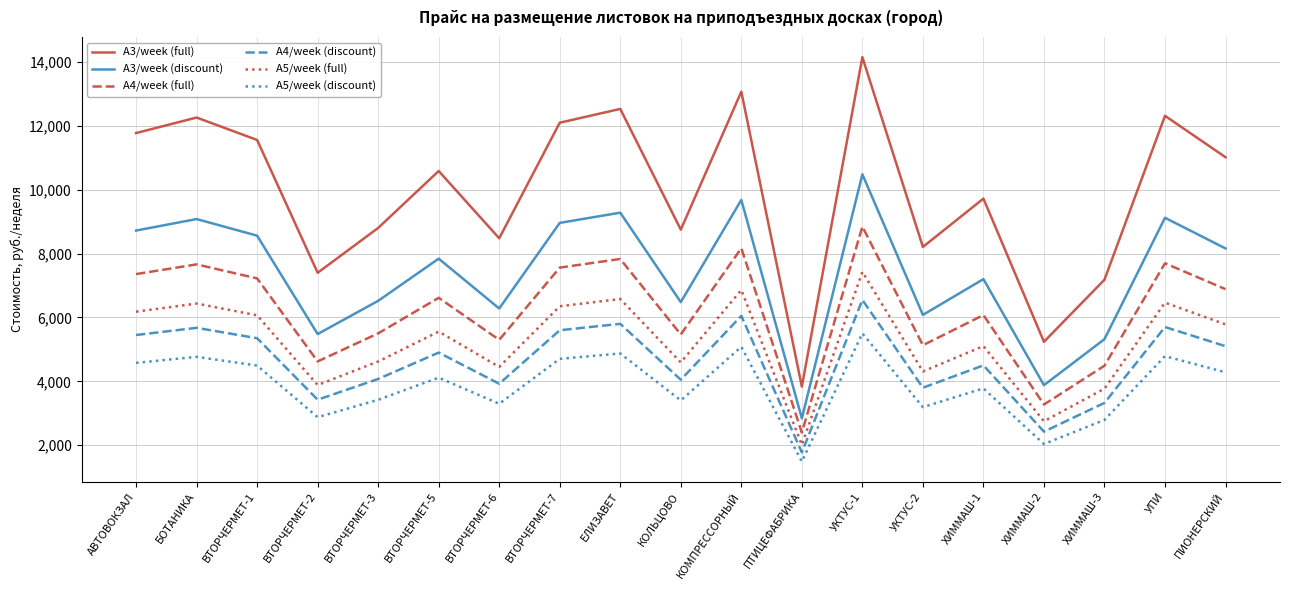

True or false: A4/week (discount) and A3/week (discount) intersect in this chart.

False